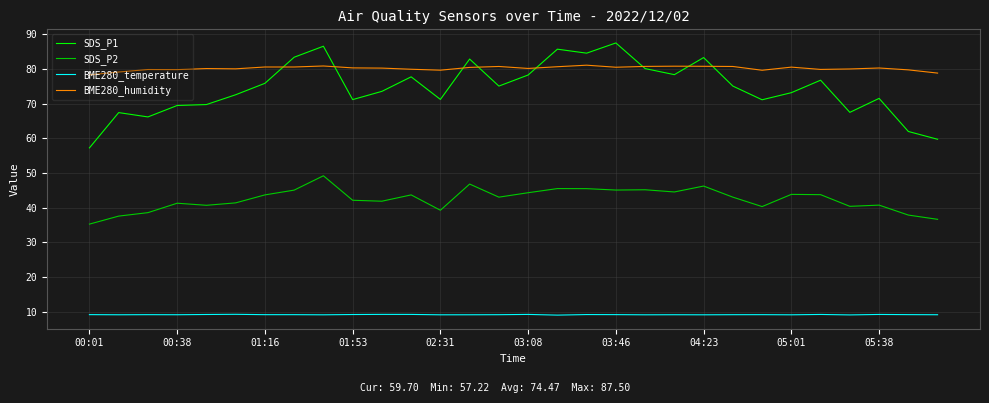

Which series has the widest spread of values?

SDS_P1